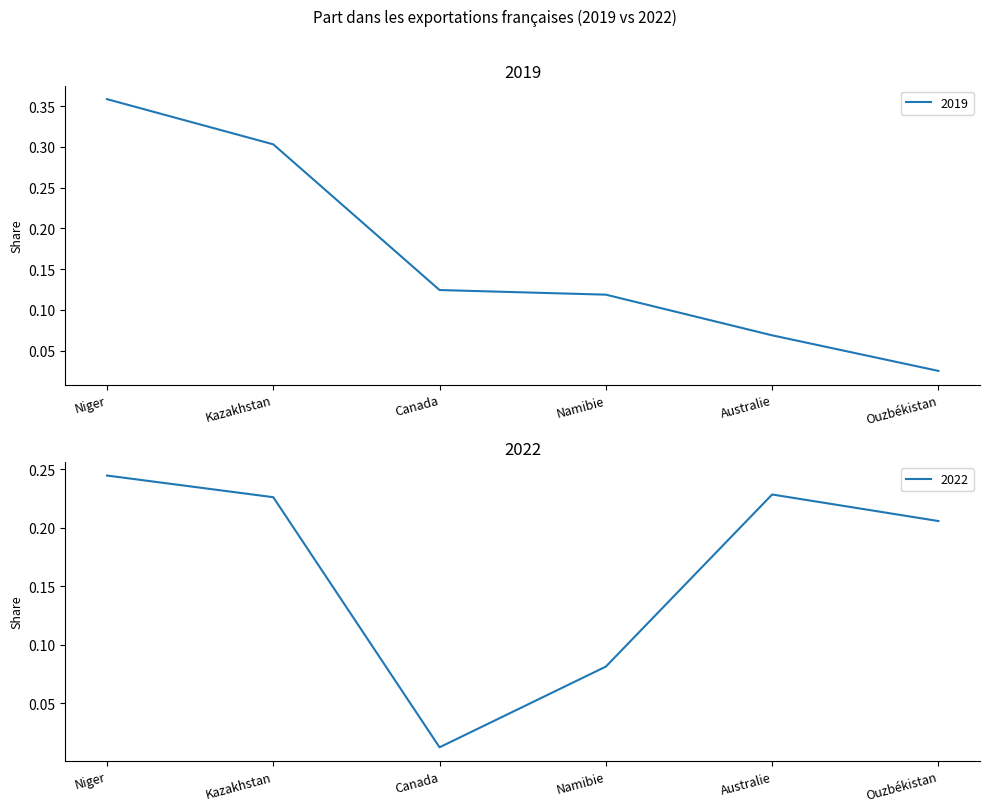

What is the difference between the highest and lowest values at Kazakhstan?

0.1